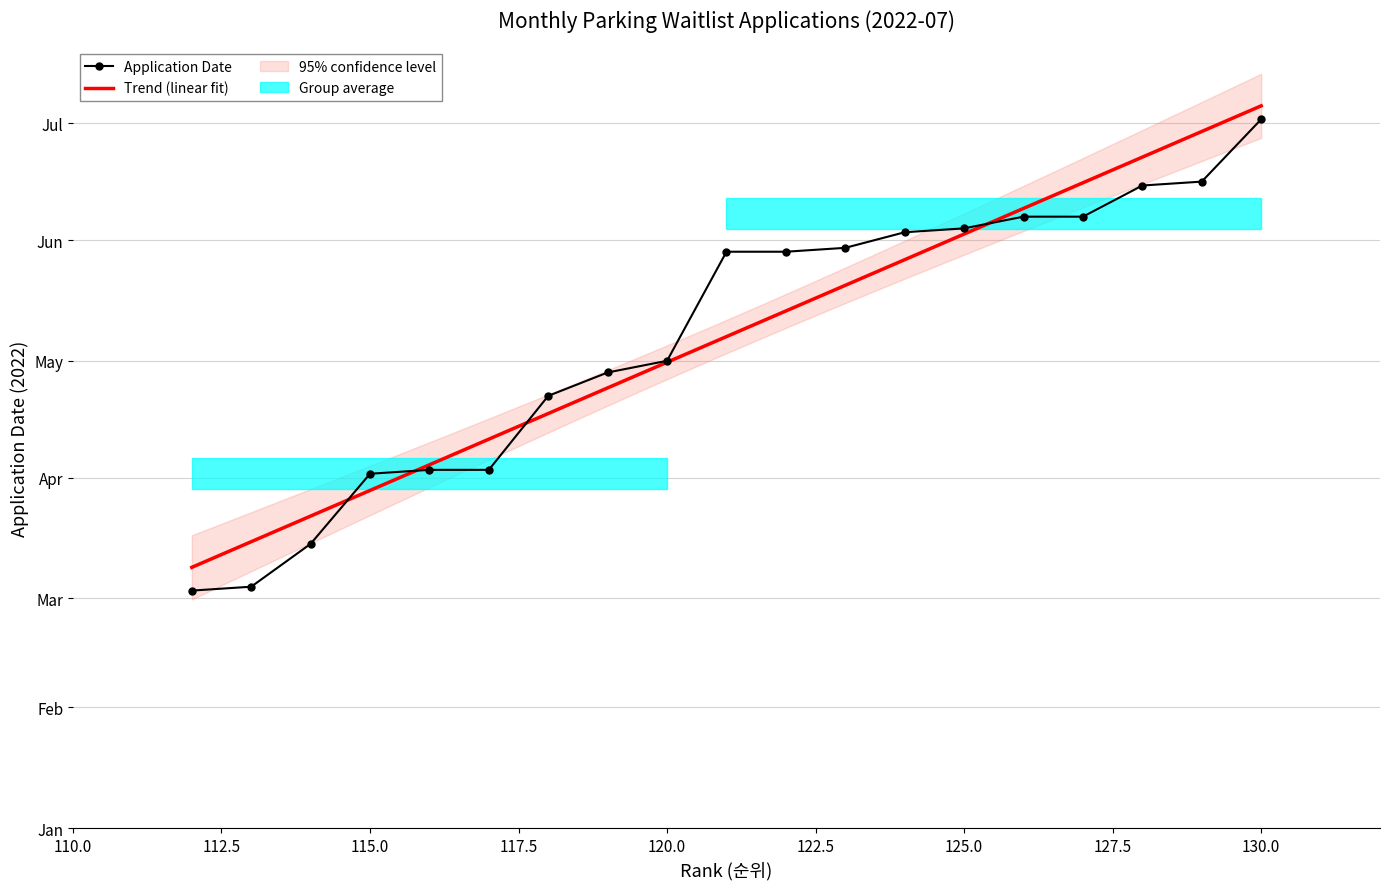

True or false: the data shows 89 at 112.

False